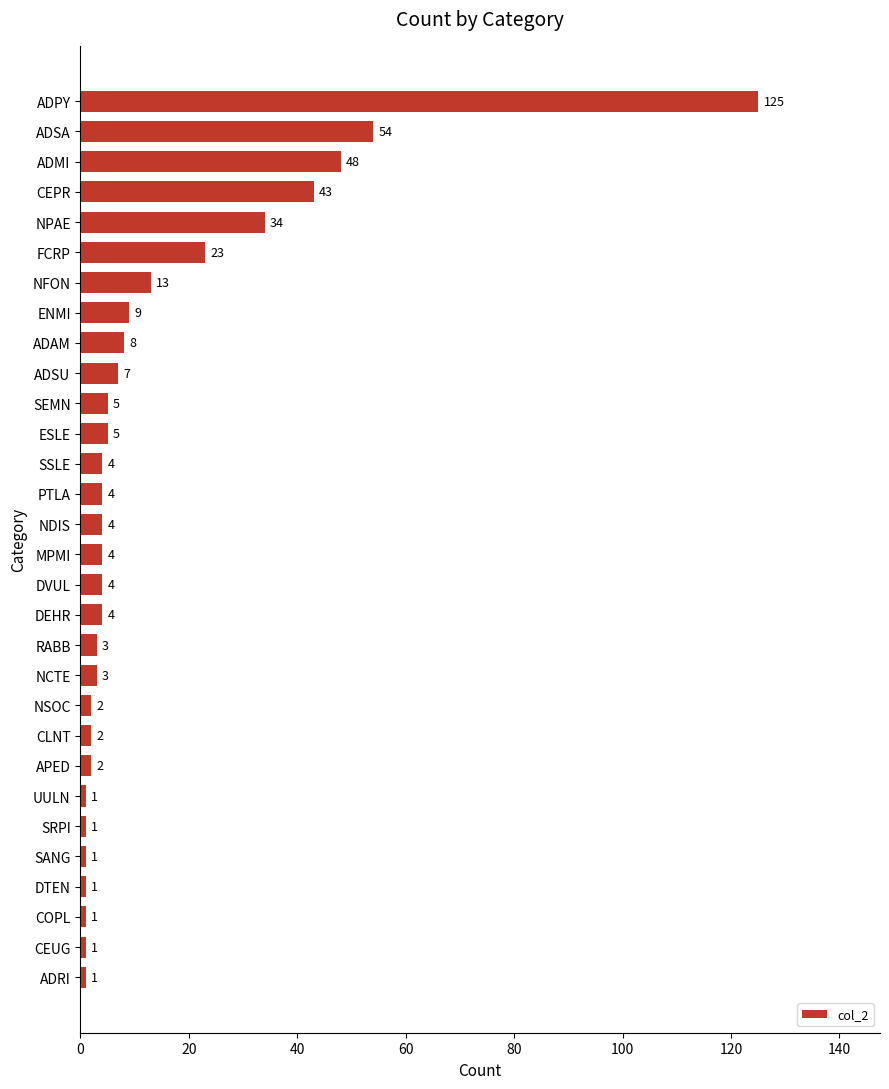

What is the ratio of the value at NPAE to the value at ADSA?

0.6